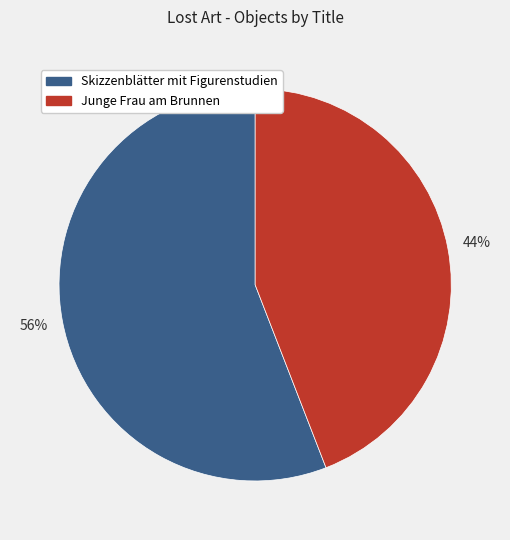

How many segments does this pie chart have?

2